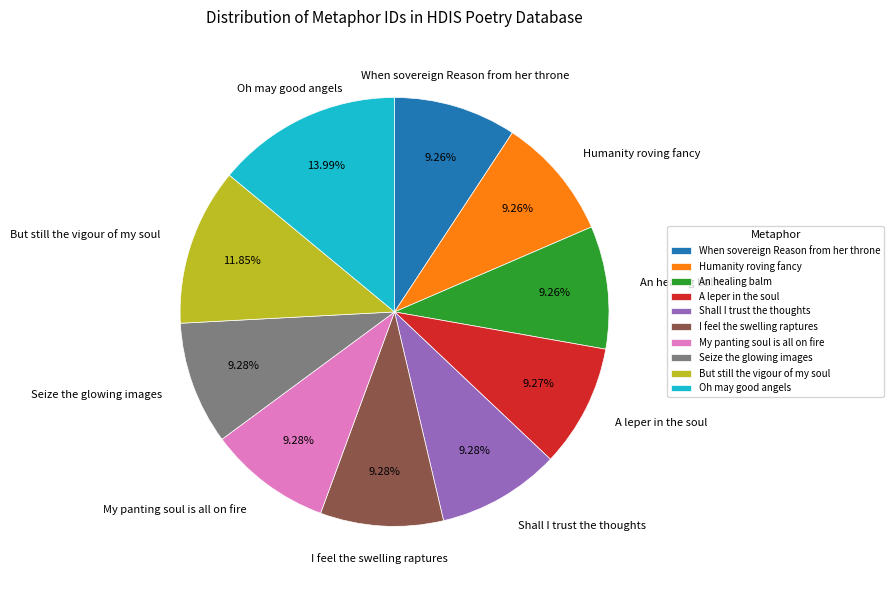

Between Oh may good angels and Shall I trust the thoughts, which is larger?

Oh may good angels